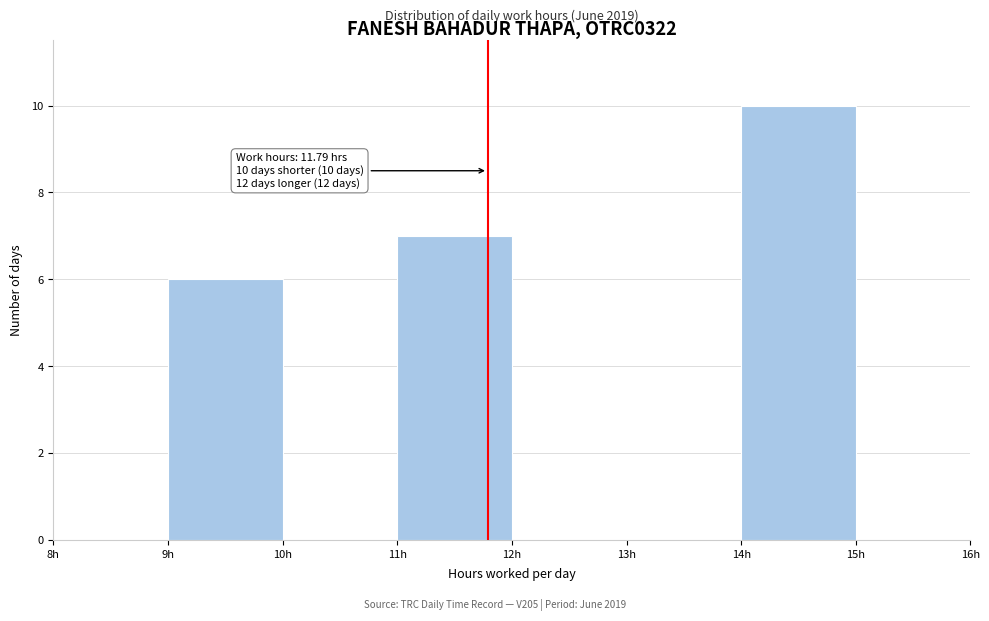

Over which range of the x-axis is the bar tallest?

14 to 15